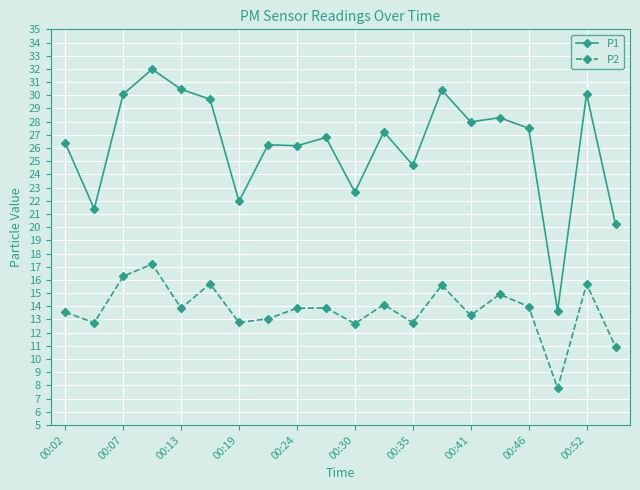

At how many categories does at least one series exceed 19?

19